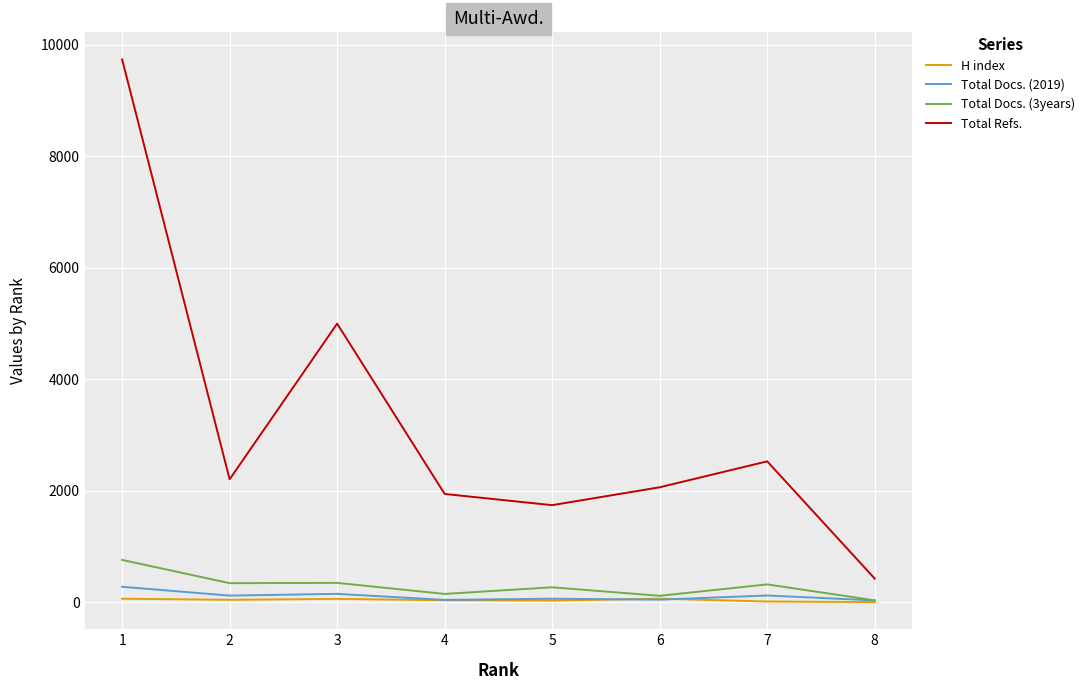

How many categories are shown in the chart?

8